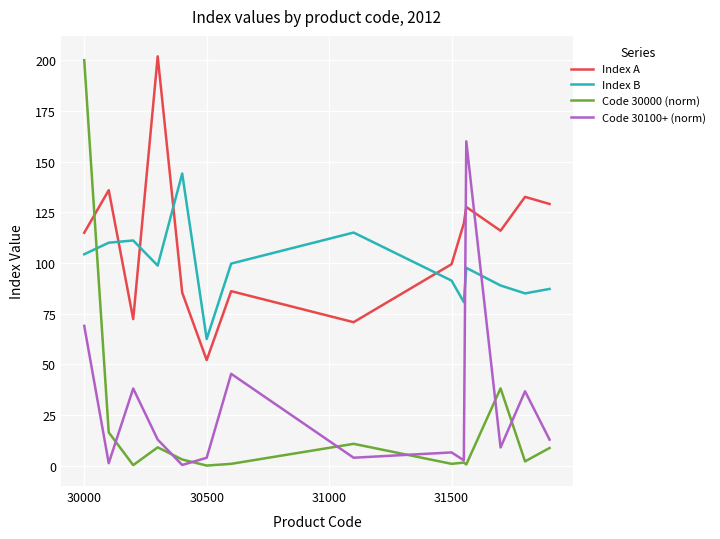

Does the chart display data point markers on the line(s)?

No